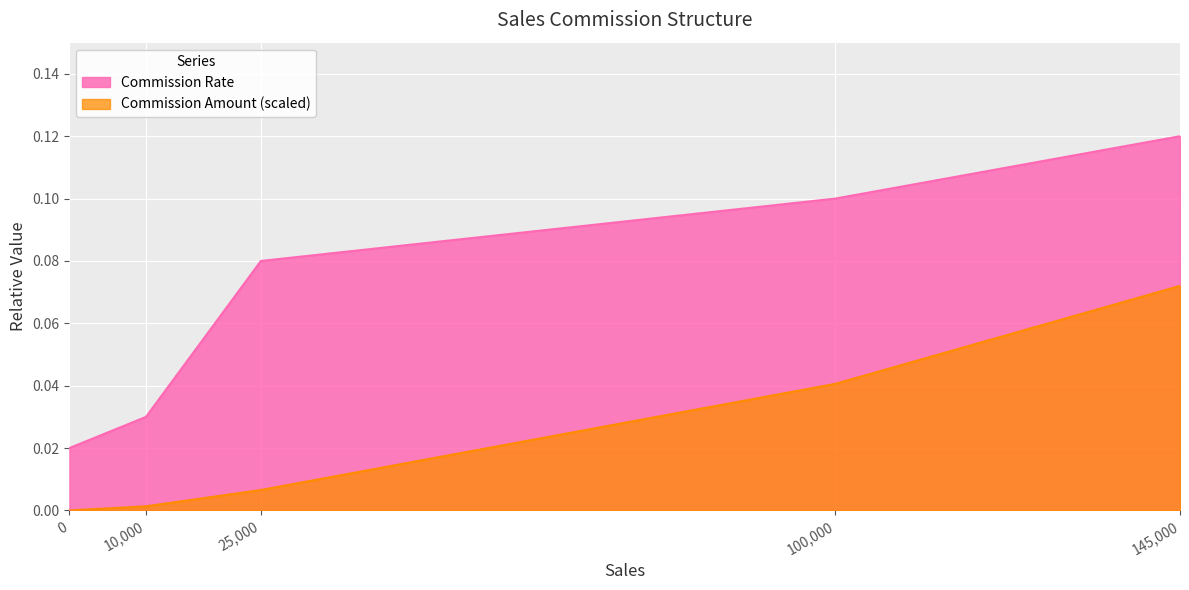

The value of Commission (abs) at 25000 is 0.0. True or false?

True